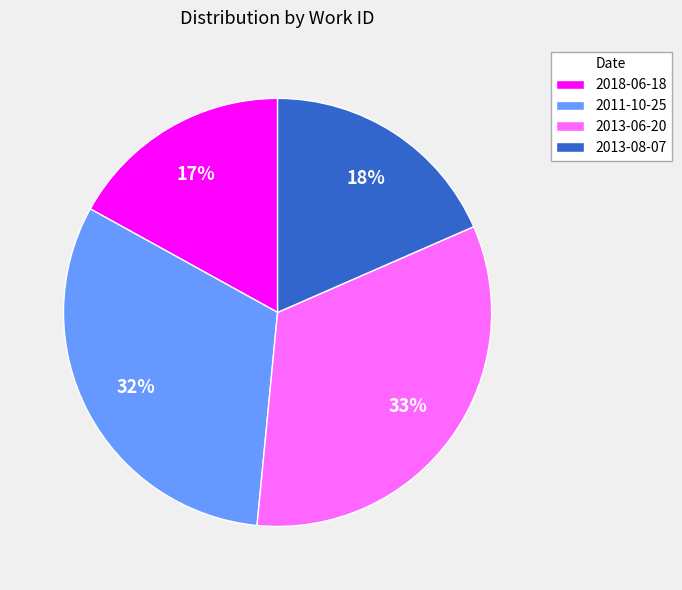

To the nearest percent, what percentage of the pie is 2011-10-25?

32%